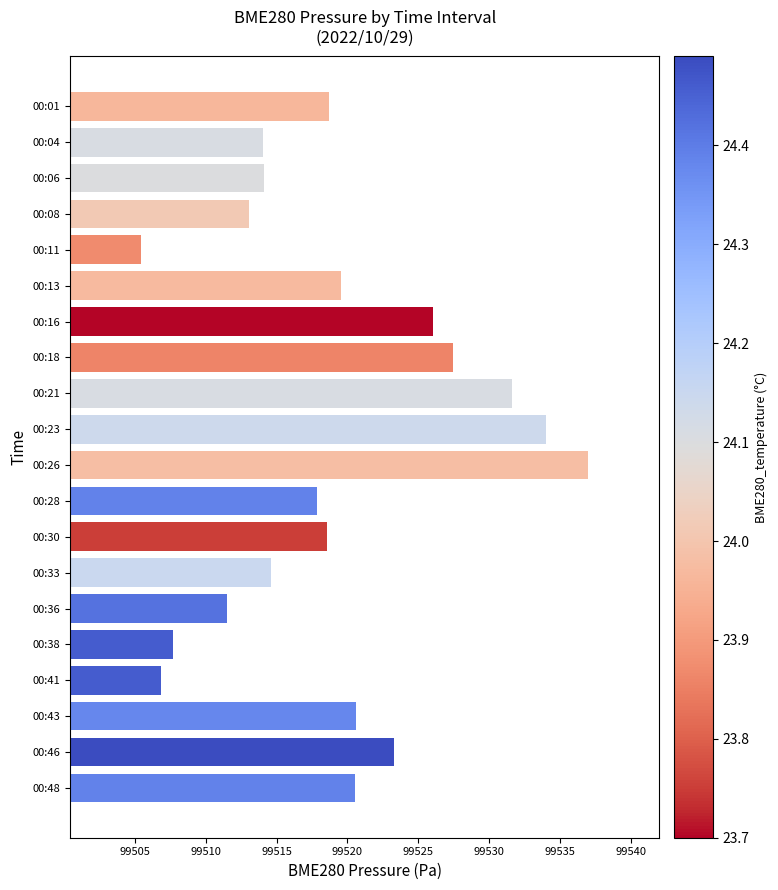

What value does the data have at 00:01?

99518.7